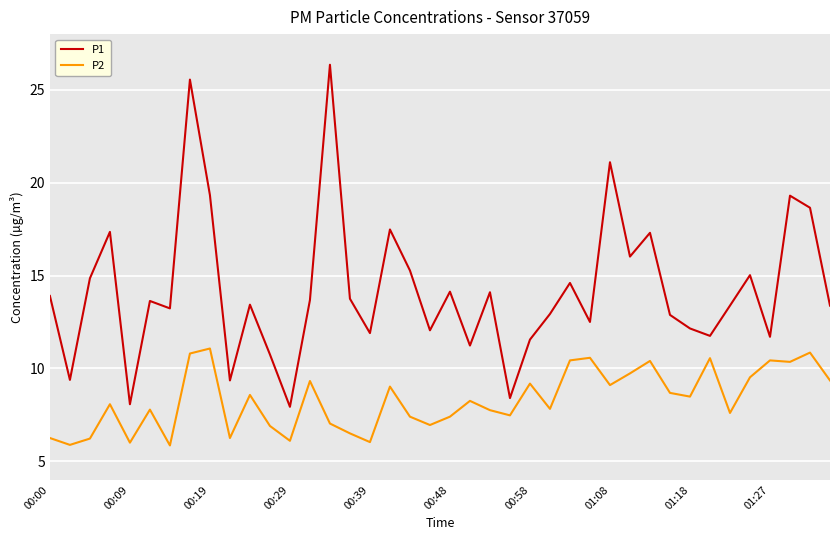

Rank the series by their maximum value, from highest to lowest.

P1, P2